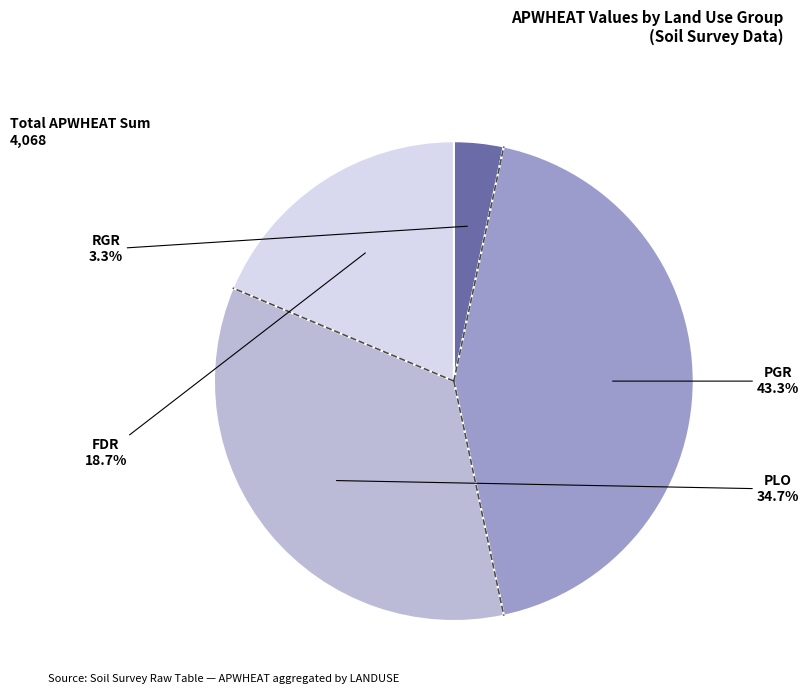

Is there a majority slice in this chart?

No